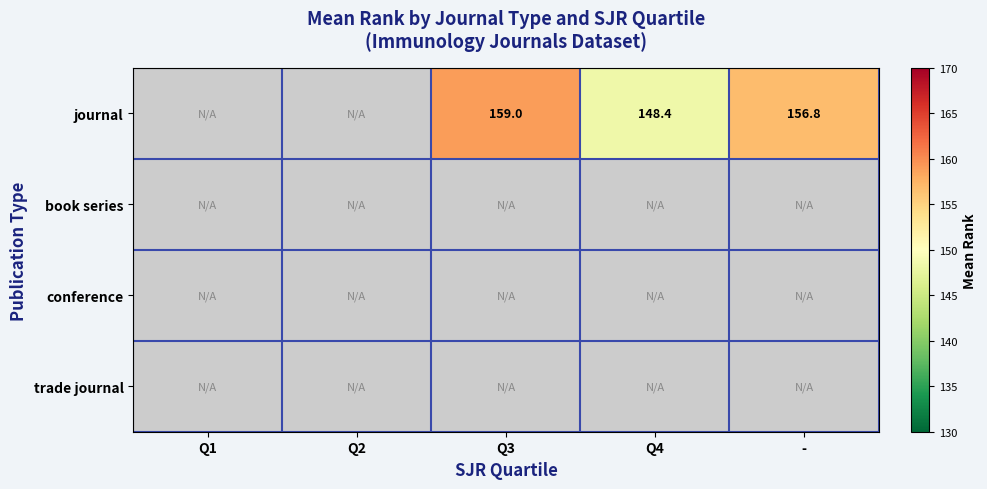

The journal series shows 266.9 at Q4. True or false?

False